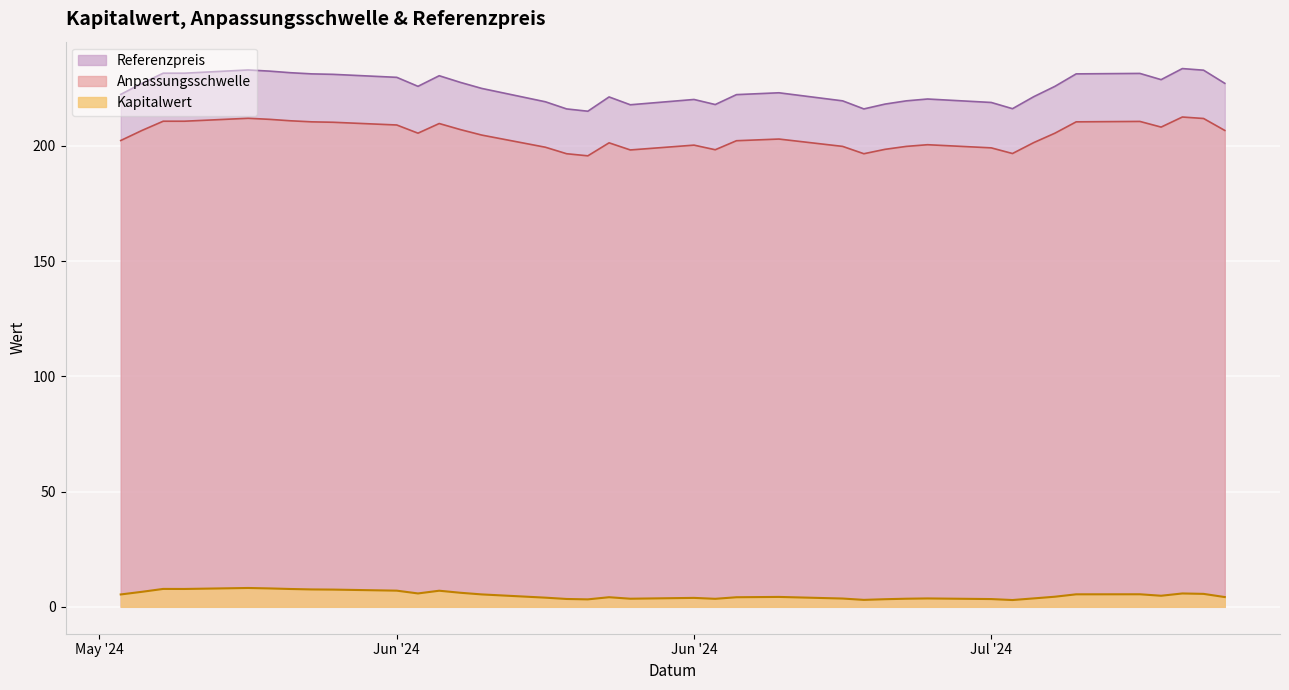

Reading left to right, transcribe all the data shown in this chart.

Kapitalwert: 2024-07-19=4.2	2024-07-18=5.6	2024-07-17=5.8	2024-07-16=4.8	2024-07-15=5.4	2024-07-12=5.4	2024-07-11=4.4	2024-07-10=3.6	2024-07-09=2.9	2024-07-08=3.4	2024-07-05=3.6	2024-07-04=3.5	2024-07-03=3.3	2024-07-02=3.0	2024-07-01=3.6	2024-06-28=4.3	2024-06-27=4.2	2024-06-26=4.2	2024-06-25=3.5	2024-06-24=3.9	2024-06-21=3.5	2024-06-20=4.2	2024-06-19=3.2	2024-06-18=3.4	2024-06-17=4.0	2024-06-14=5.4	2024-06-13=6.1	2024-06-12=7.0	2024-06-11=5.8	2024-06-10=7.0	2024-06-07=7.5	2024-06-06=7.5	2024-06-05=7.7	2024-06-04=8.0	2024-06-03=8.2	2024-05-31=7.7	2024-05-30=7.8	2024-05-29=6.5	2024-05-28=5.4
Anpassungsschwelle: 2024-07-19=206.7	2024-07-18=211.8	2024-07-17=212.5	2024-07-16=208.1	2024-07-15=210.6	2024-07-12=210.4	2024-07-11=205.5	2024-07-10=201.4	2024-07-09=196.7	2024-07-08=199.1	2024-07-05=200.5	2024-07-04=199.7	2024-07-03=198.5	2024-07-02=196.6	2024-07-01=199.7	2024-06-28=202.9	2024-06-27=202.6	2024-06-26=202.2	2024-06-25=198.3	2024-06-24=200.3	2024-06-21=198.2	2024-06-20=201.3	2024-06-19=195.7	2024-06-18=196.6	2024-06-17=199.4	2024-06-14=204.7	2024-06-13=207.0	2024-06-12=209.7	2024-06-11=205.5	2024-06-10=209.0	2024-06-07=210.2	2024-06-06=210.4	2024-06-05=210.8	2024-06-04=211.5	2024-06-03=211.9	2024-05-31=210.7	2024-05-30=210.7	2024-05-29=206.7	2024-05-28=202.3
Referenzpreis: 2024-07-19=227.1	2024-07-18=232.8	2024-07-17=233.5	2024-07-16=228.7	2024-07-15=231.4	2024-07-12=231.2	2024-07-11=225.8	2024-07-10=221.3	2024-07-09=216.1	2024-07-08=218.8	2024-07-05=220.3	2024-07-04=219.5	2024-07-03=218.1	2024-07-02=216.0	2024-07-01=219.5	2024-06-28=223.0	2024-06-27=222.6	2024-06-26=222.2	2024-06-25=217.9	2024-06-24=220.1	2024-06-21=217.8	2024-06-20=221.2	2024-06-19=215.0	2024-06-18=216.0	2024-06-17=219.1	2024-06-14=224.9	2024-06-13=227.5	2024-06-12=230.4	2024-06-11=225.8	2024-06-10=229.7	2024-06-07=231.0	2024-06-06=231.2	2024-06-05=231.7	2024-06-04=232.4	2024-06-03=232.9	2024-05-31=231.5	2024-05-30=231.5	2024-05-29=227.1	2024-05-28=222.3